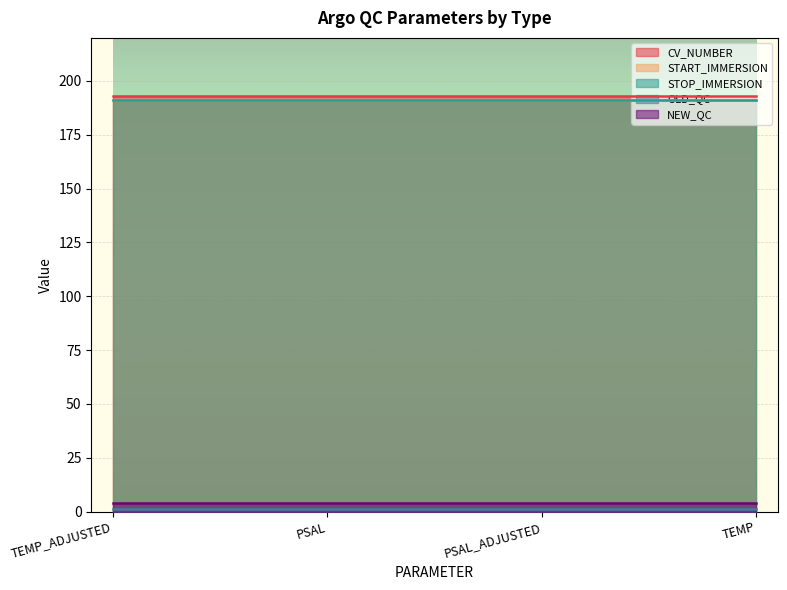

Read the OLD_QC value at TEMP_ADJUSTED.

1.0